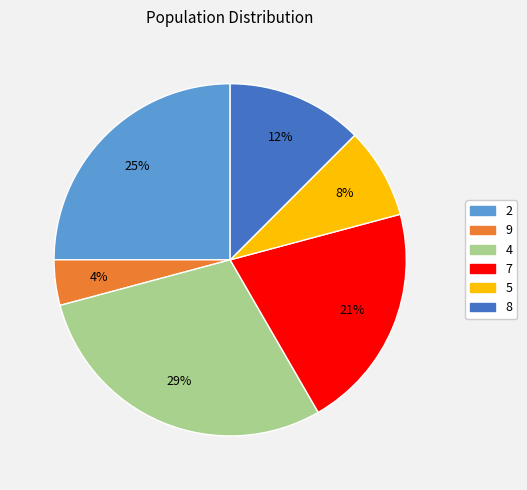

Which category has the smallest portion of the pie?

9